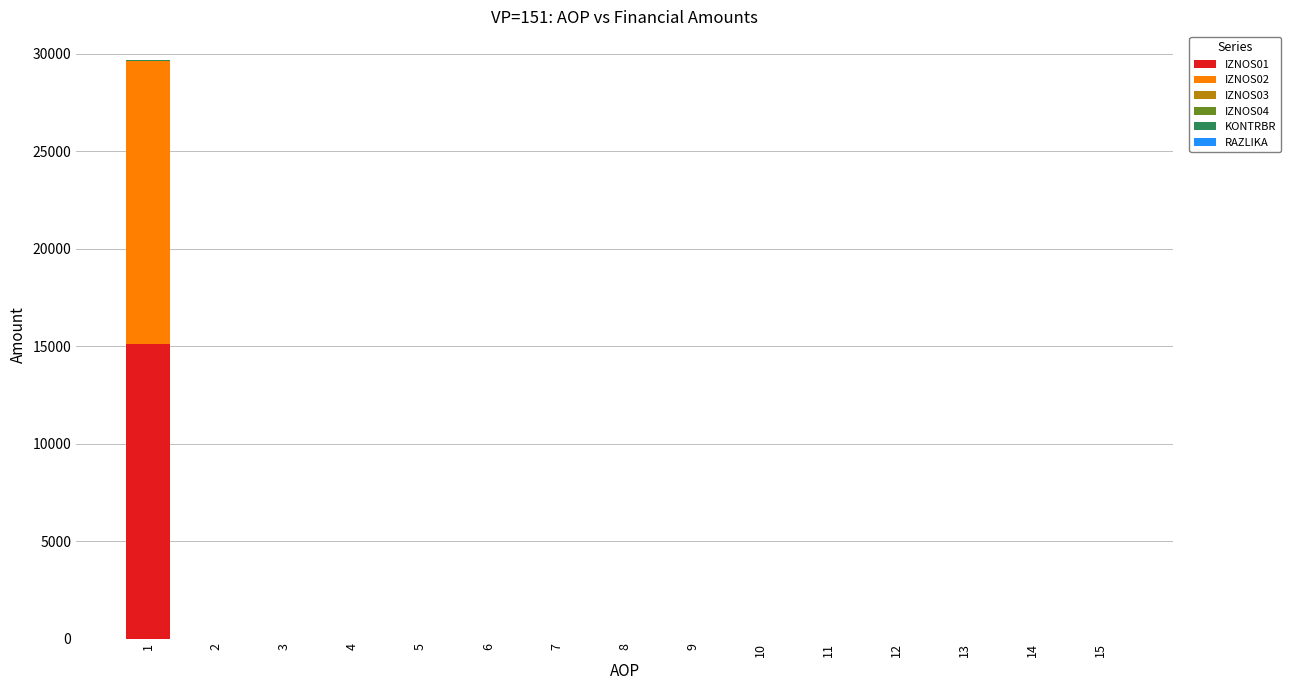

Does the chart contain stacked bars?

Yes